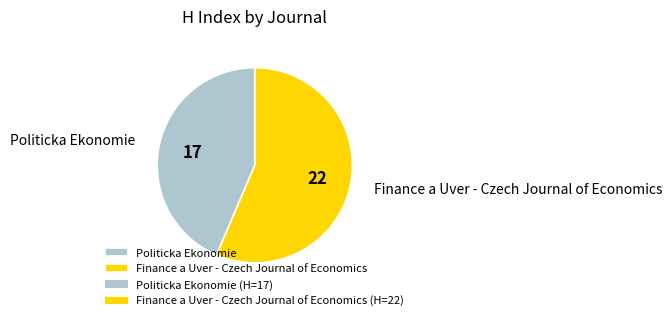

What is the largest slice in the pie chart?

Finance a Uver - Czech Journal of Economics